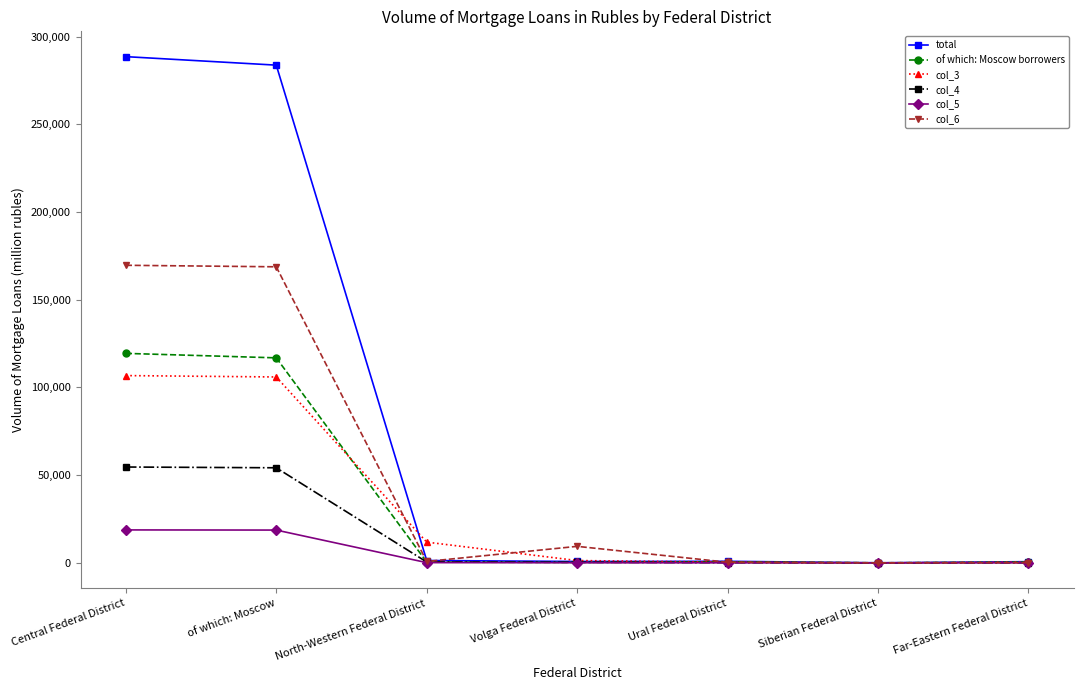

True or false: of which: Moscow borrowers has a value of 62091 at Central Federal District.

False